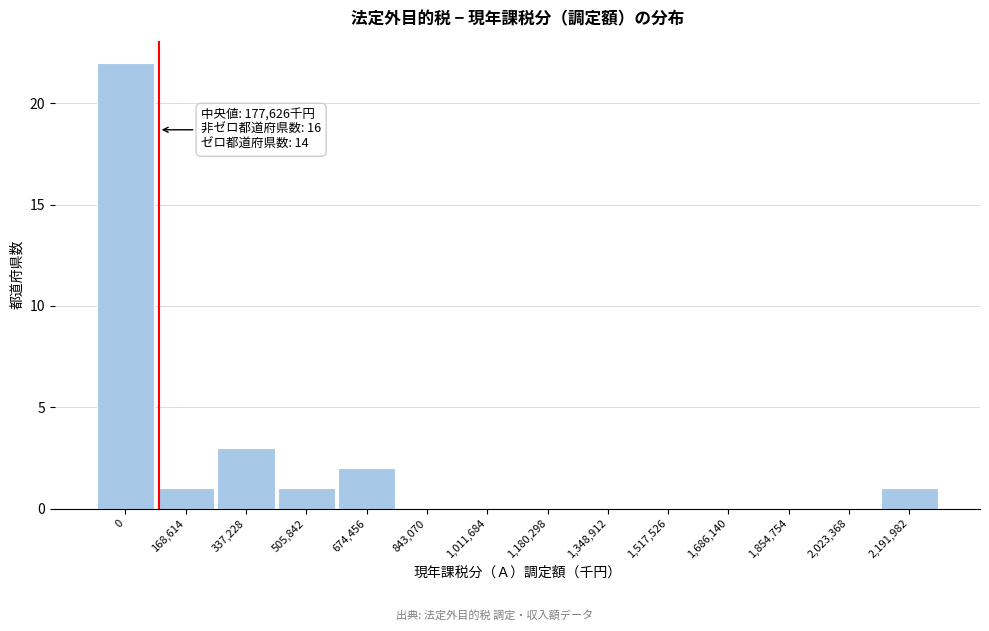

Reading left to right, what are all the values shown in this chart?

0=22	168,614=1	337,228=3	505,842=1	674,456=2	843,070=0	1,011,684=0	1,180,298=0	1,348,912=0	1,517,526=0	1,686,140=0	1,854,754=0	2,023,368=0	2,191,982=1